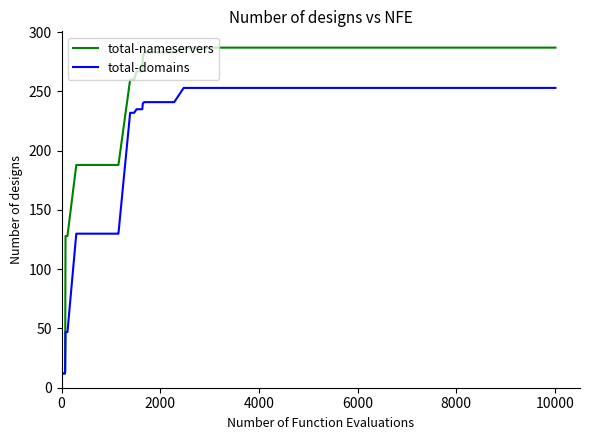

List the series in order of their peak value, lowest first.

total-domains, total-nameservers